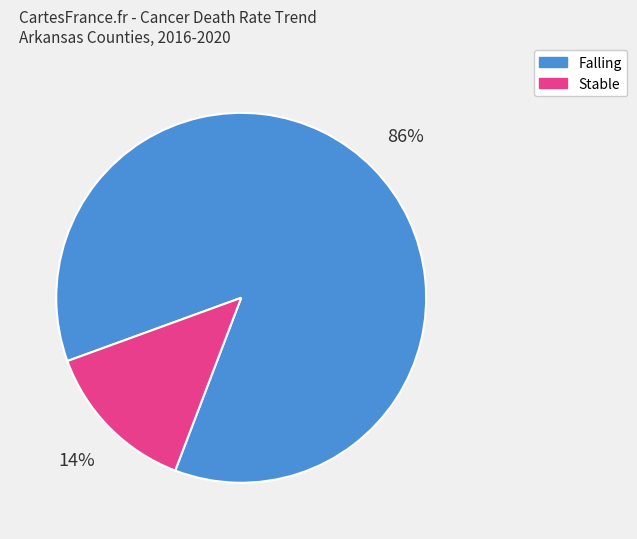

To the nearest percent, what is the average slice percentage?

50%